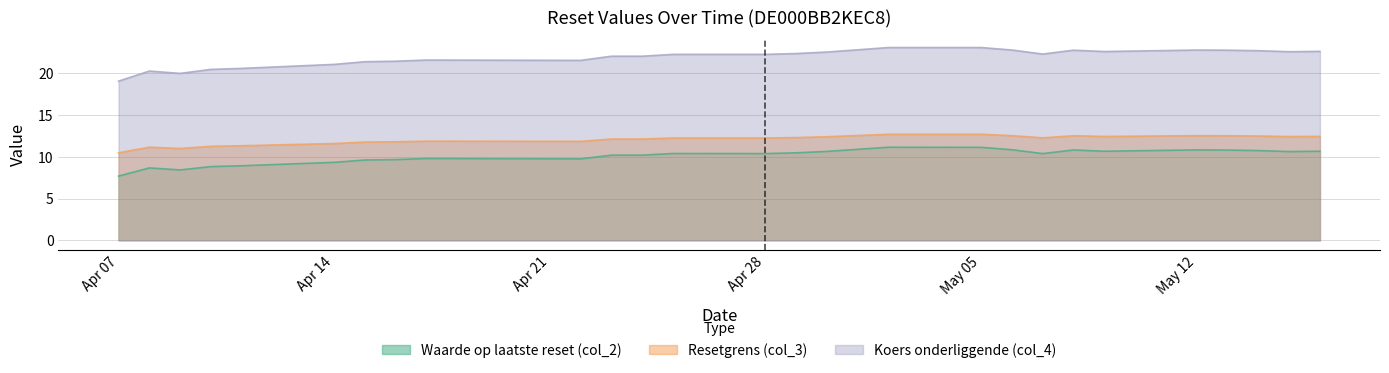

What is the difference between the highest and lowest values at Apr 28?

11.9